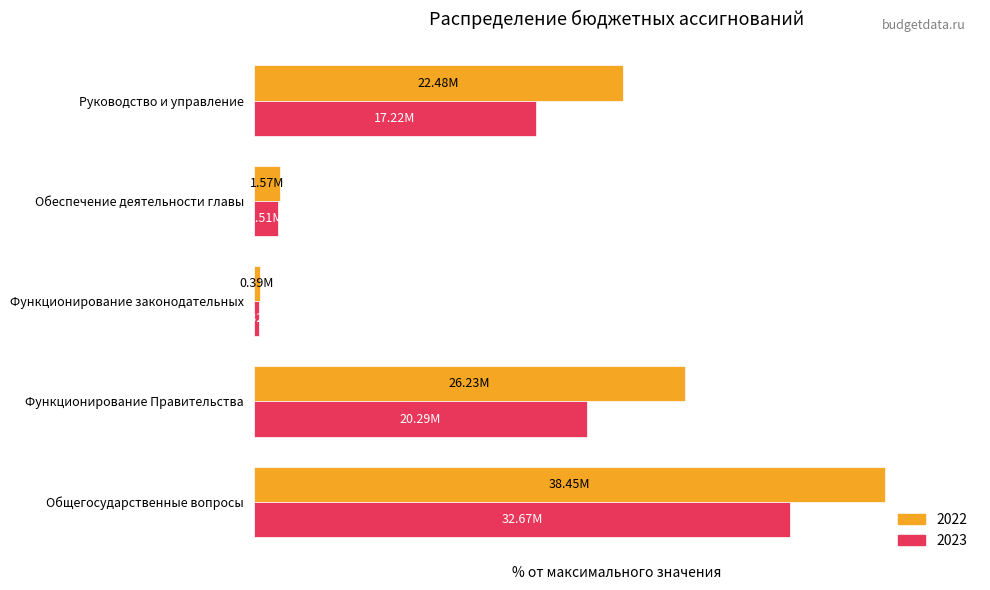

What are all the series names shown in the legend?

2022, 2023